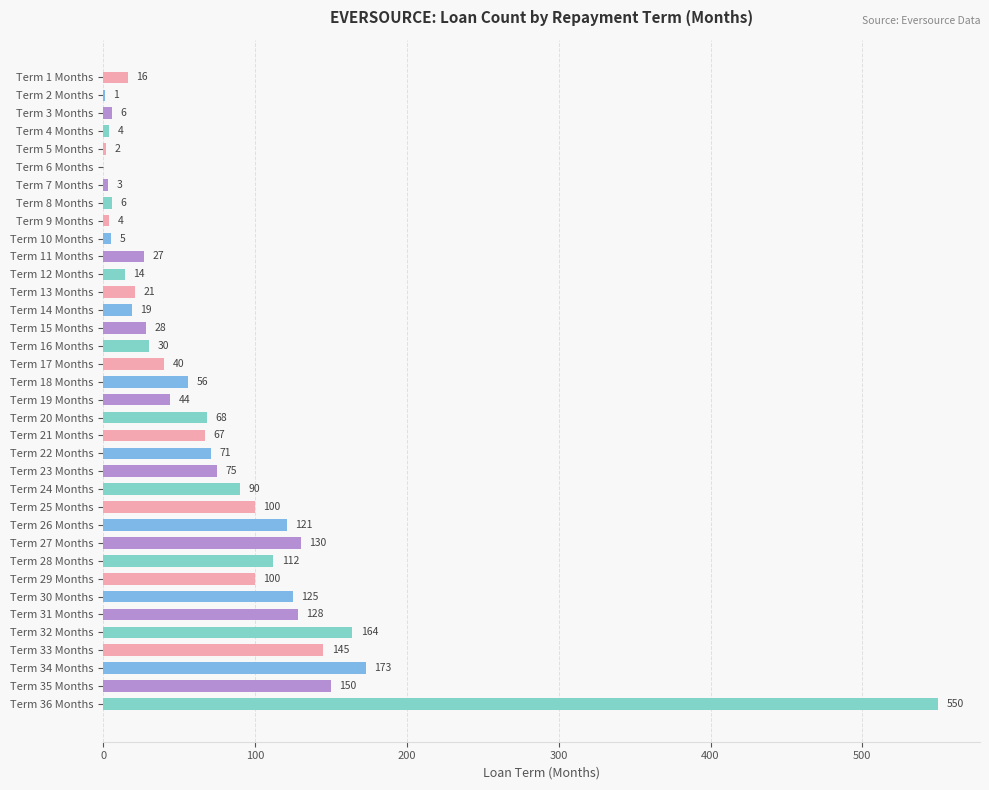

How many positive values are there?

35